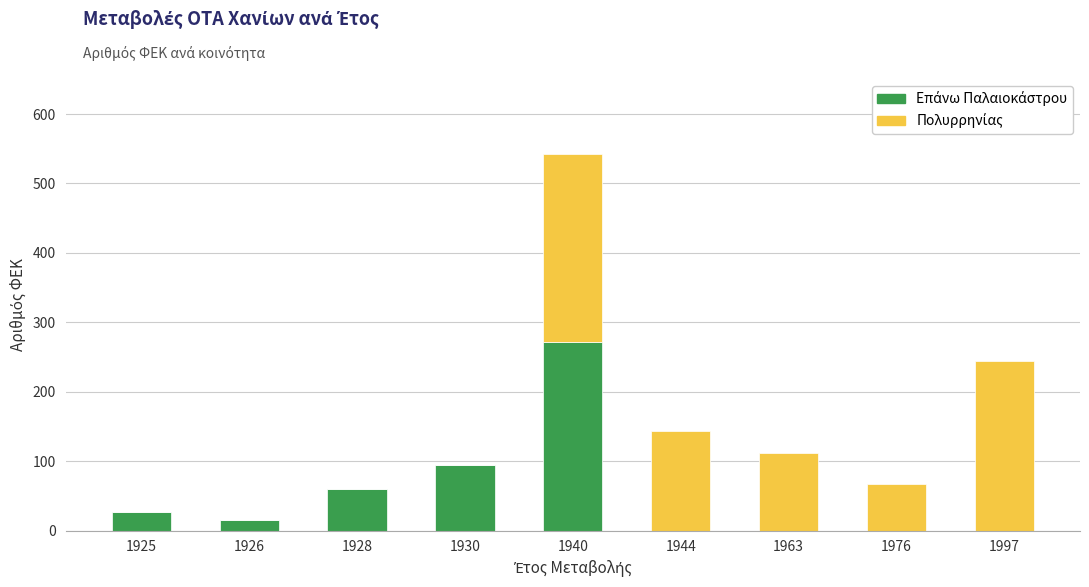

Are the bars grouped side by side (vs. stacked)?

No